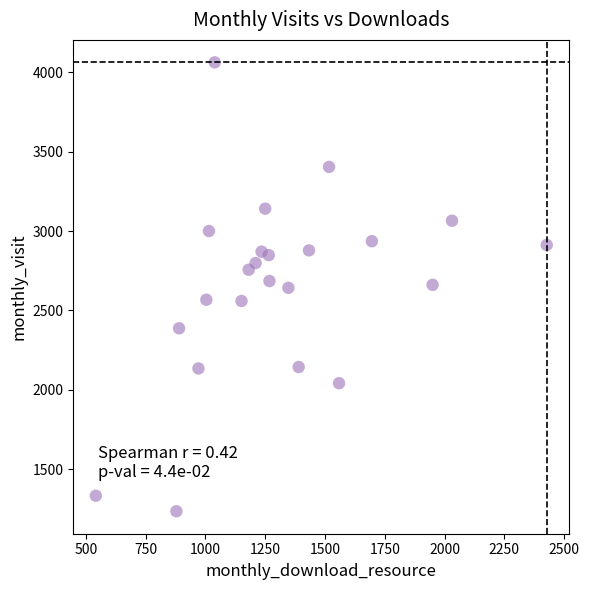

What is the range of X values (max minus min)?

1885